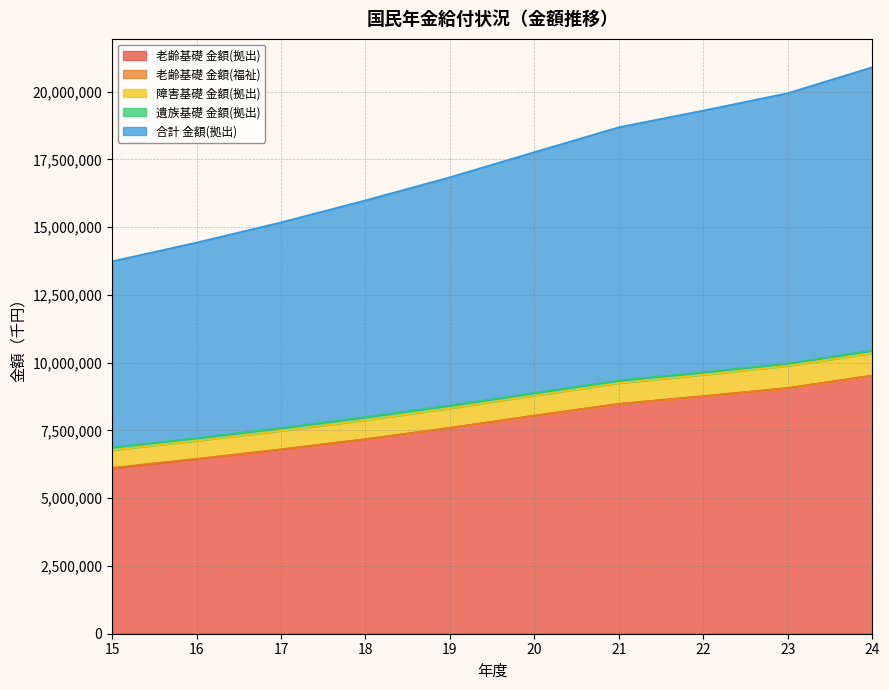

What is the lowest value of the 老齢基礎 金額(拠出) series?

6102363